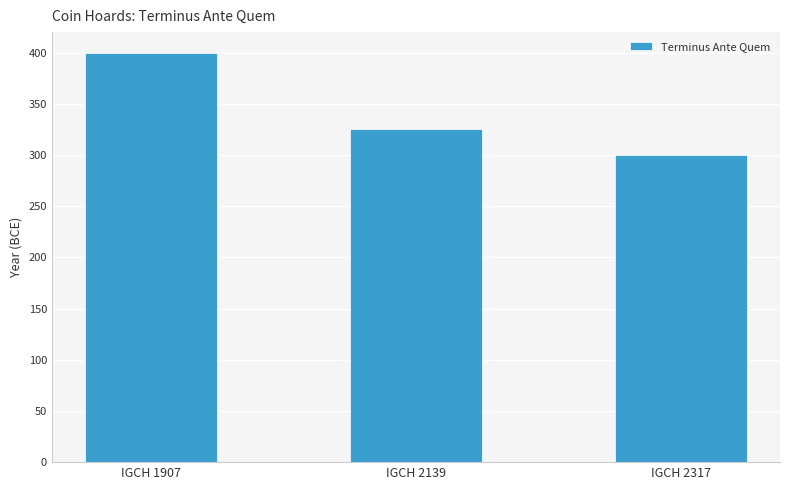

Between IGCH 2317 and IGCH 2139, which is larger?

IGCH 2139